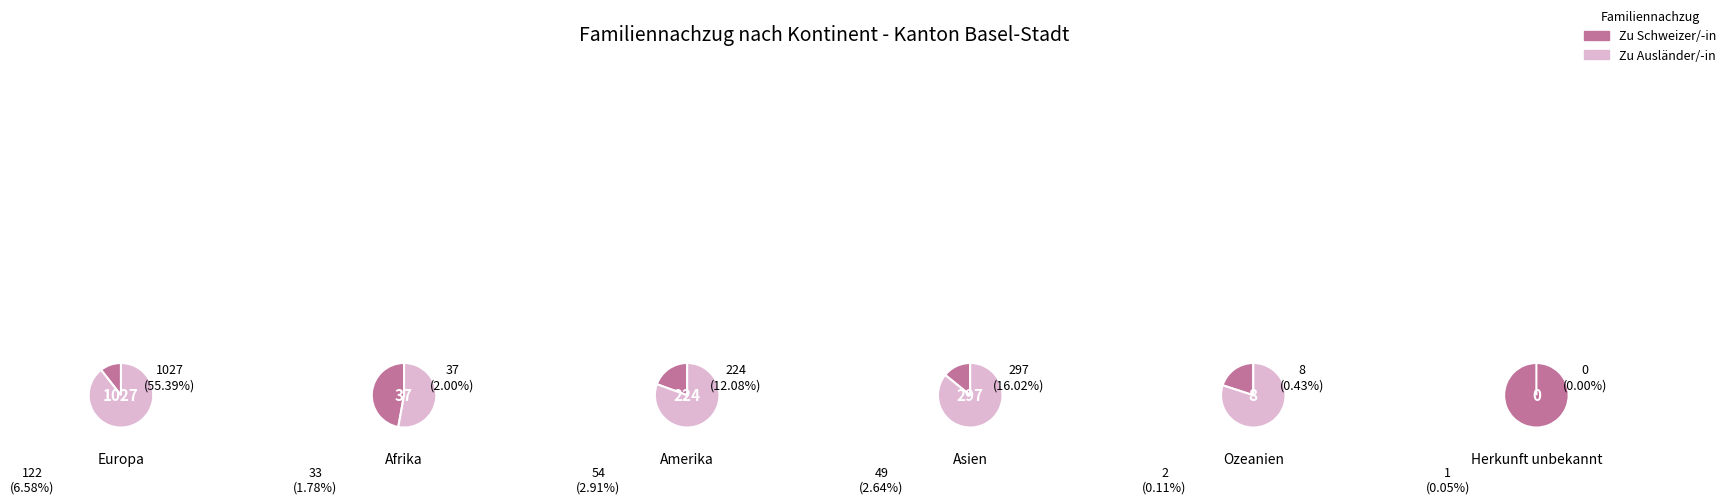

Count the number of slices in the pie.

6